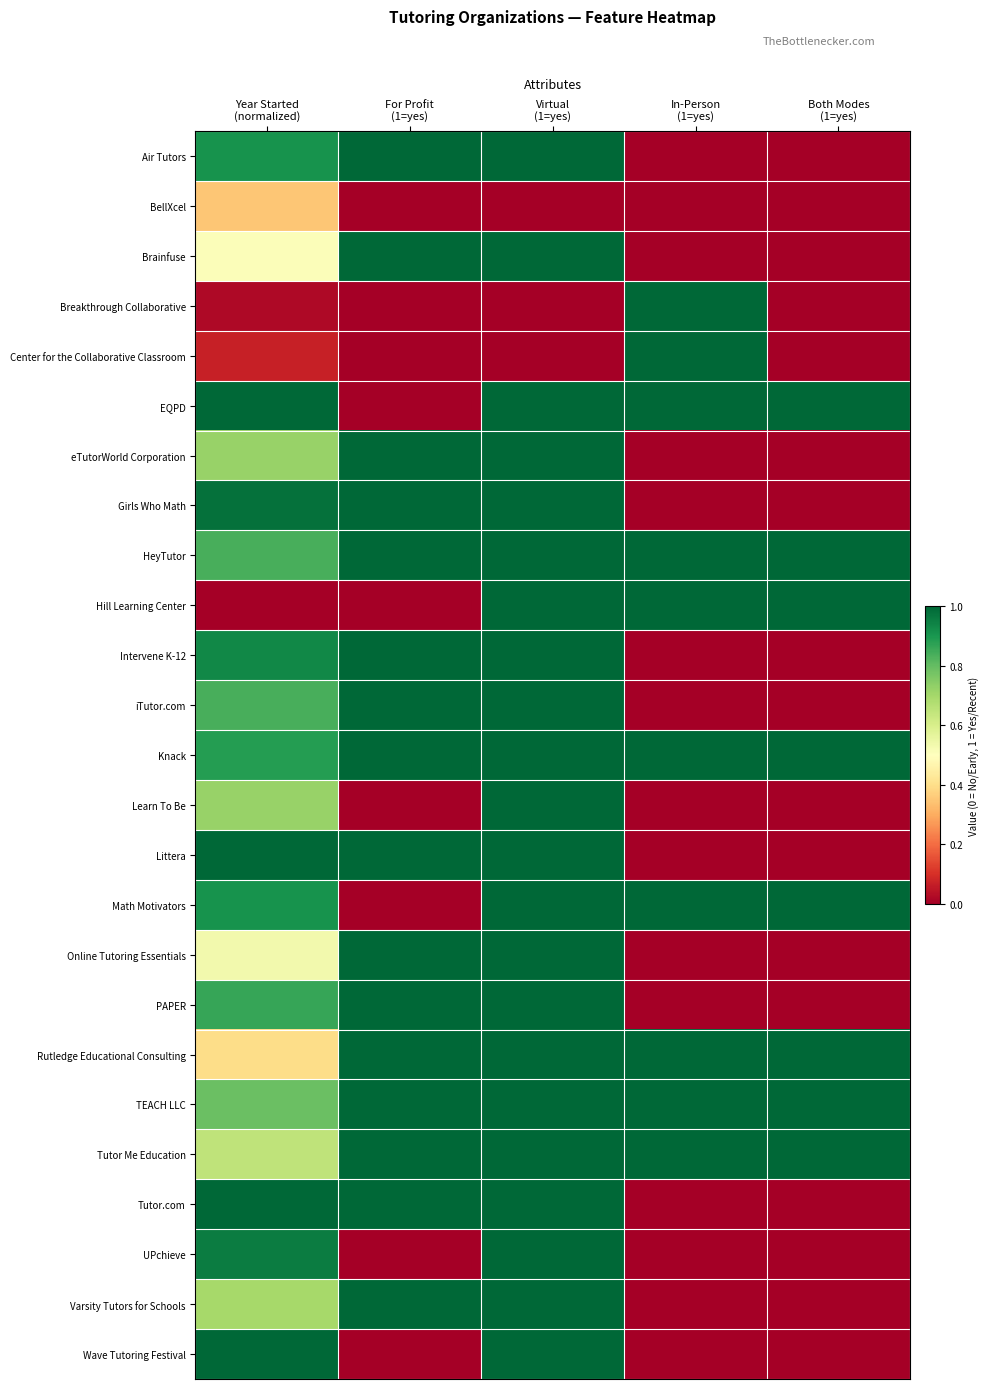

At which category is the sum across all series the highest?

Virtual
(1=yes)